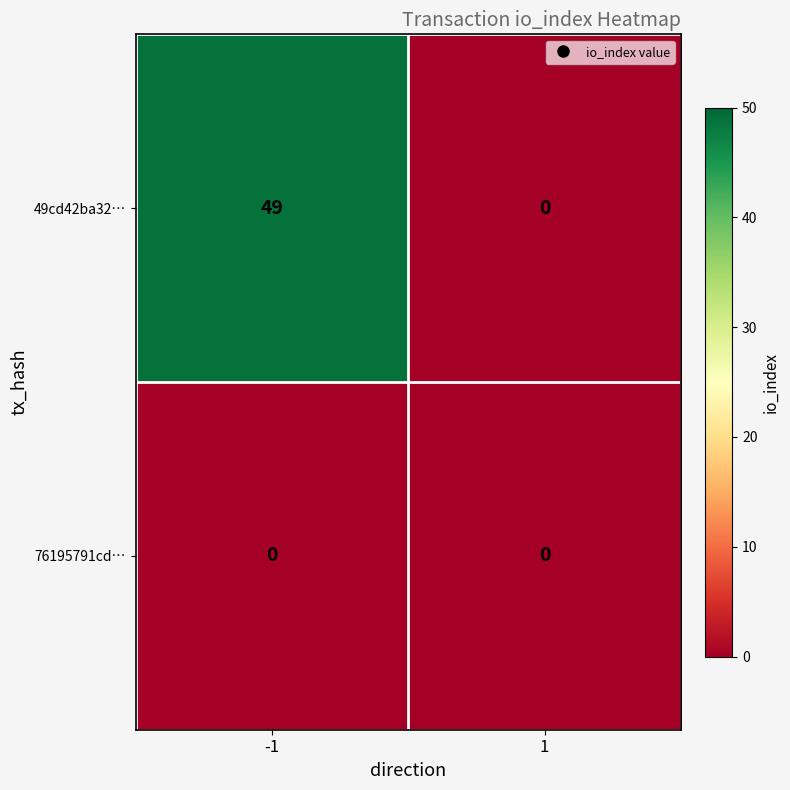

The value of 76195791cd… at -1 is 0. True or false?

True